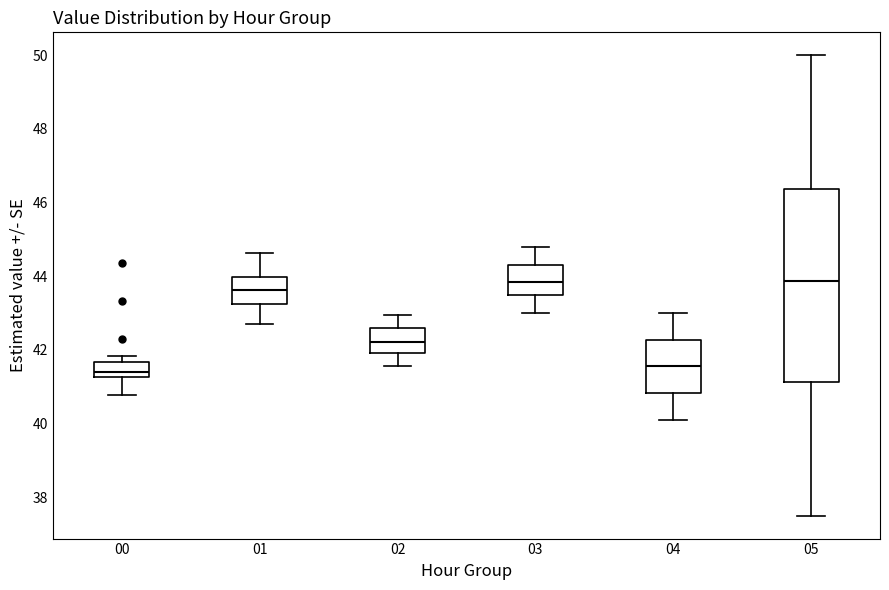

Reading left to right, read every box against the y-axis: the position of its median line, the range the box covers, and the ends of its whiskers. The values are not printed on the chart, so give them approximately, as read against the axis.

00: median 41.4, box 41.2 to 41.6, whiskers 40.8 to 41.8
01: median 43.6, box 43.2 to 44.0, whiskers 42.8 to 44.6
02: median 42.2, box 42.0 to 42.6, whiskers 41.6 to 43.0
03: median 43.8, box 43.6 to 44.4, whiskers 43.0 to 44.8
04: median 41.6, box 40.8 to 42.2, whiskers 40.2 to 43.0
05: median 43.8, box 41.2 to 46.4, whiskers 37.6 to 50.0